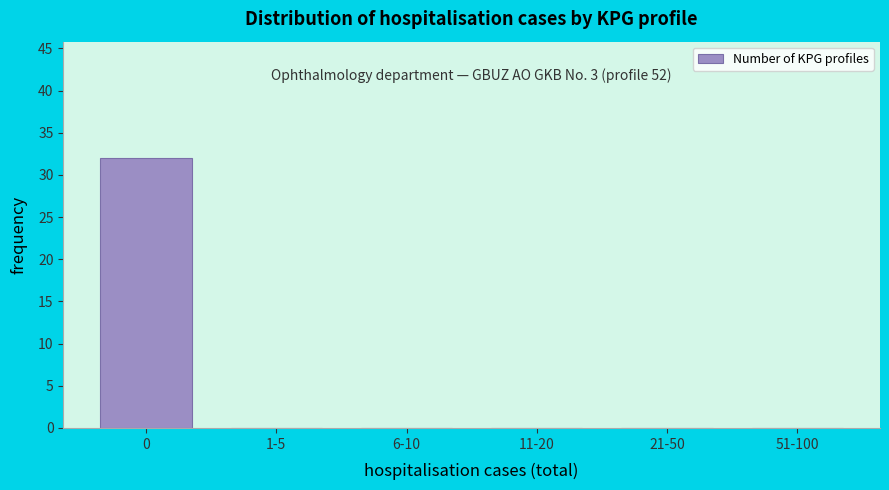

Reading left to right, list all the values displayed in this chart.

0=32	1-5=0	6-10=0	11-20=0	21-50=0	51-100=0